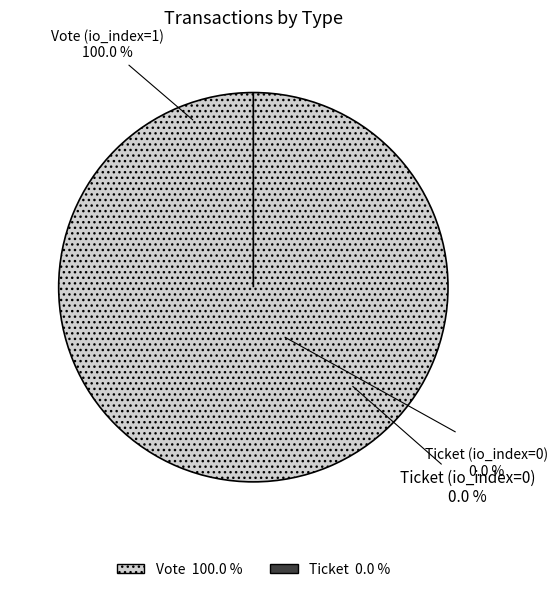

How much of the chart is everything except Ticket?

100.0%